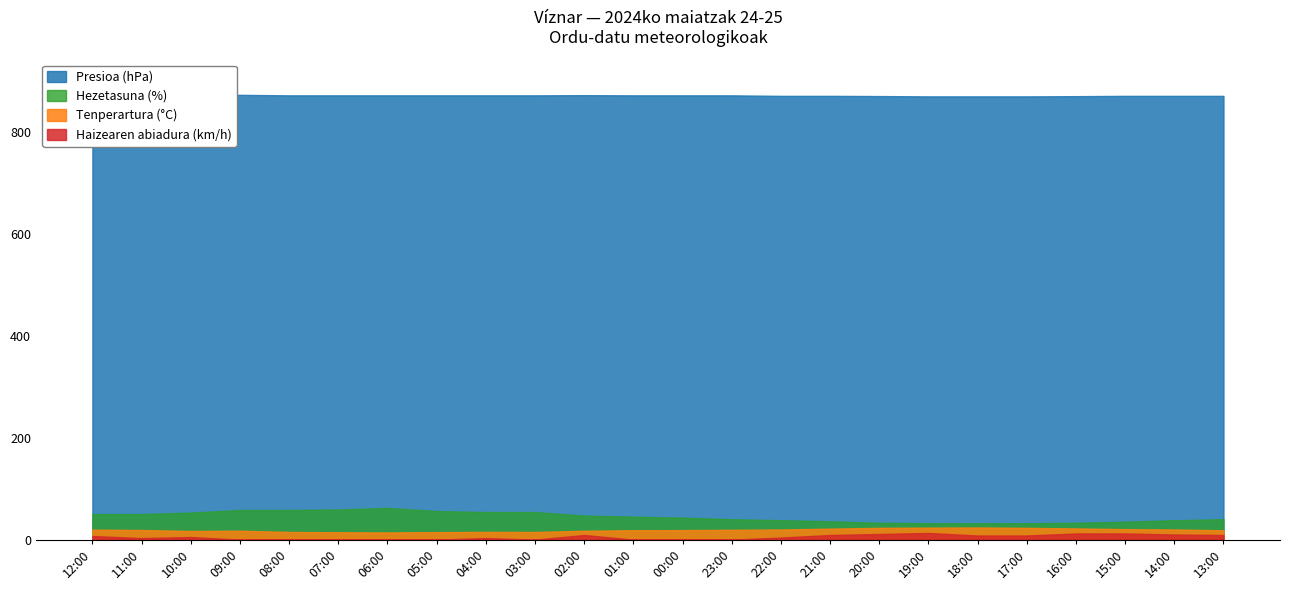

Which category has the lowest value in the Haizearen abiadura (km/h) series?

09:00